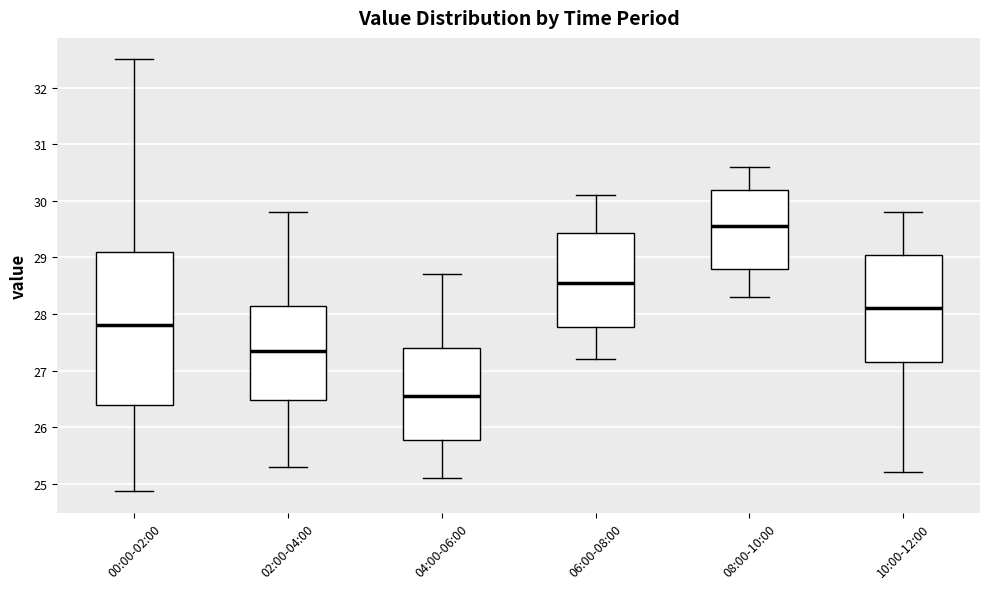

Reading left to right, transcribe this box plot: for each box, give where its median line is, the range the box spans, and where its two whiskers end, as read against the y-axis. The values are not printed on the chart, so give them approximately, as read against the axis.

00:00-02:00: median 27.8, box 26.4 to 29.1, whiskers 24.9 to 32.5
02:00-04:00: median 27.4, box 26.5 to 28.2, whiskers 25.3 to 29.8
04:00-06:00: median 26.6, box 25.8 to 27.4, whiskers 25.1 to 28.7
06:00-08:00: median 28.6, box 27.8 to 29.4, whiskers 27.2 to 30.1
08:00-10:00: median 29.6, box 28.8 to 30.2, whiskers 28.3 to 30.6
10:00-12:00: median 28.1, box 27.2 to 29.1, whiskers 25.2 to 29.8